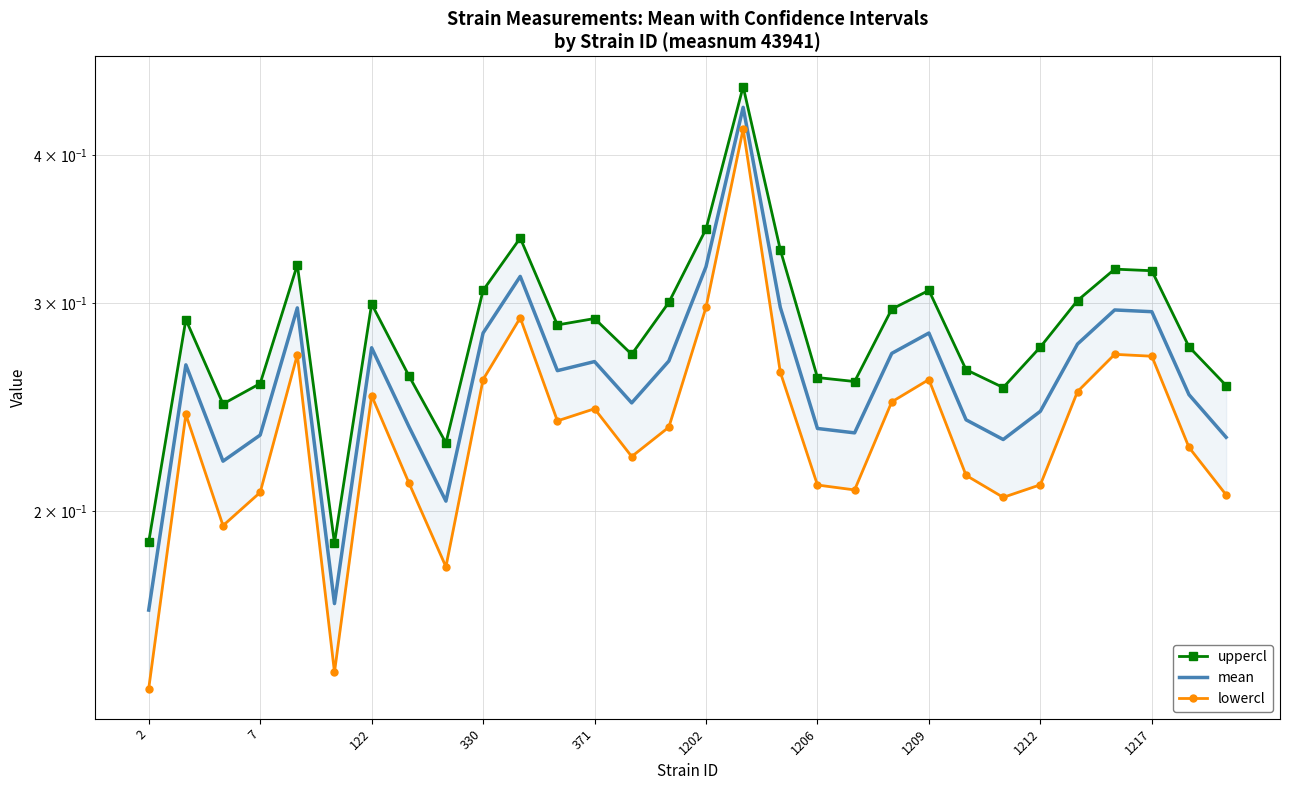

List the series in order of their overall mean, lowest first.

lowercl, mean, uppercl